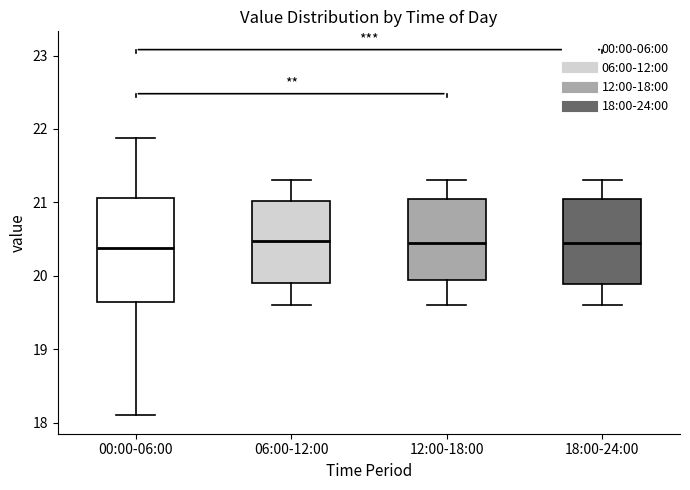

Where does the upper whisker of the box for 18:00-24:00 end on the y-axis? The values are not printed on the chart, so give them approximately, as read against the axis.

21.3